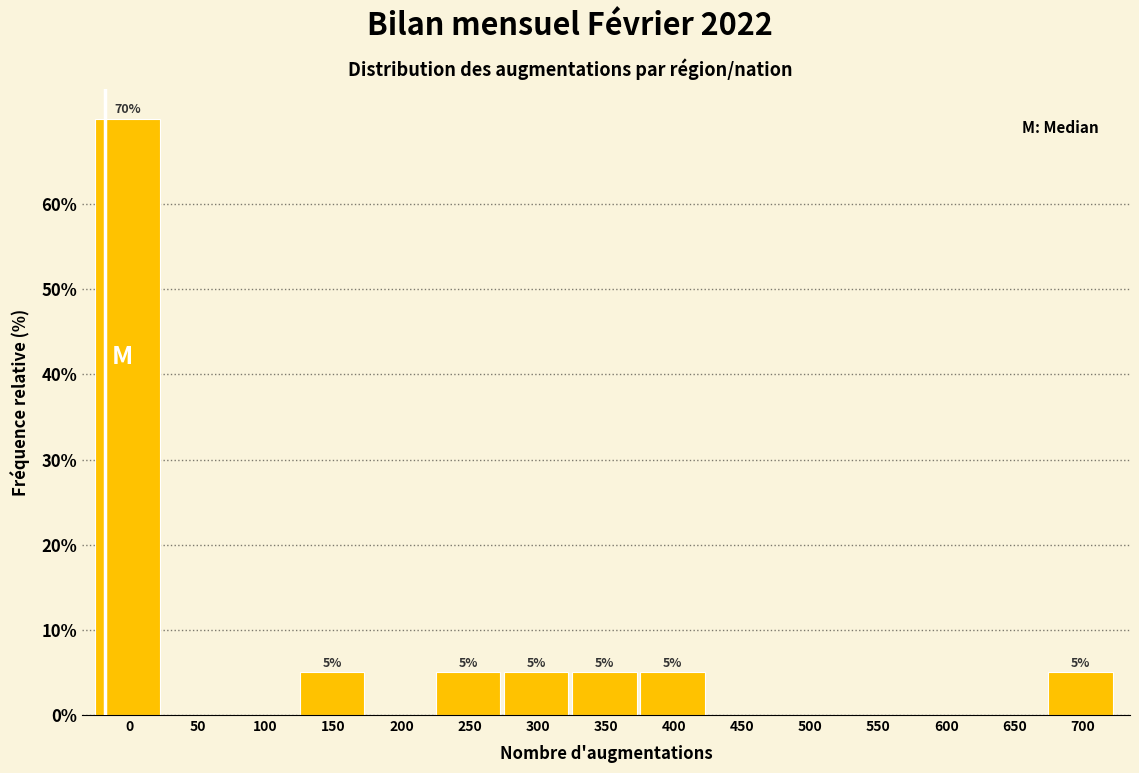

Reading left to right, what are all the values shown in this chart?

0=70	50=0	100=0	150=5	200=0	250=5	300=5	350=5	400=5	450=0	500=0	550=0	600=0	650=0	700=5